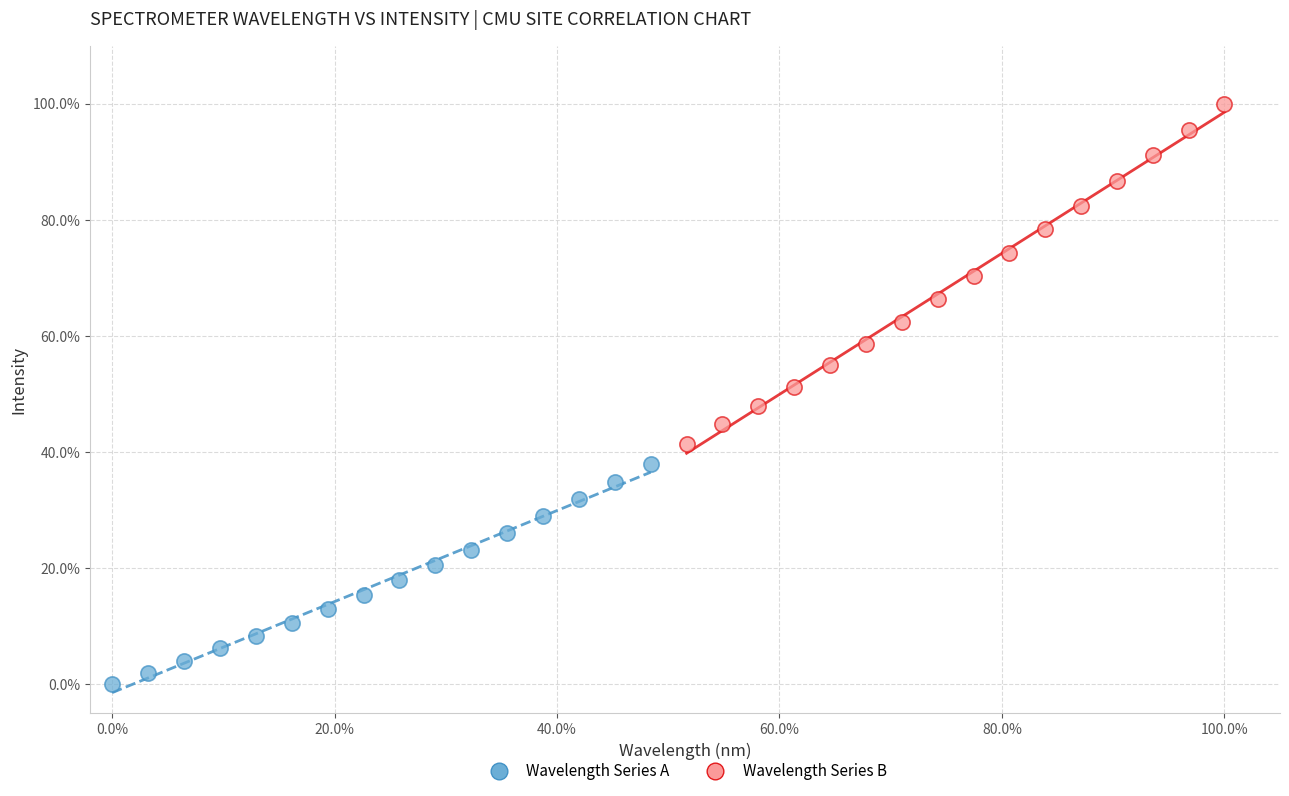

Which series contains the highest Y value?

Wavelength Series B